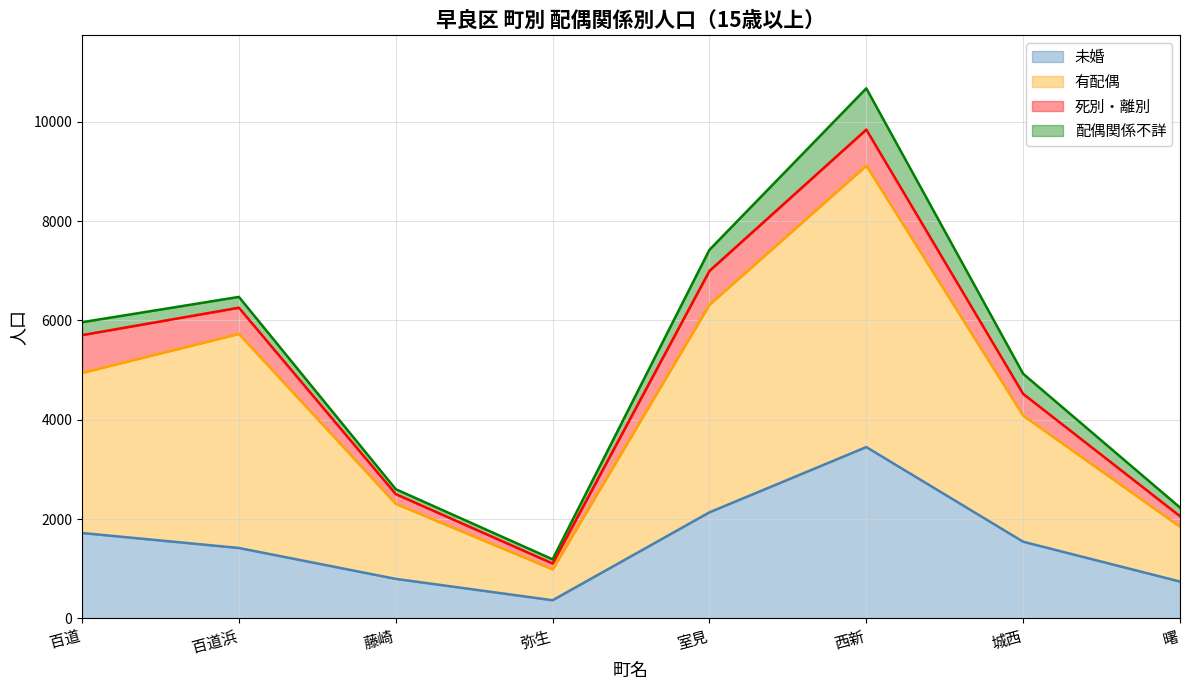

What is the total value across all series at 百道?

5965